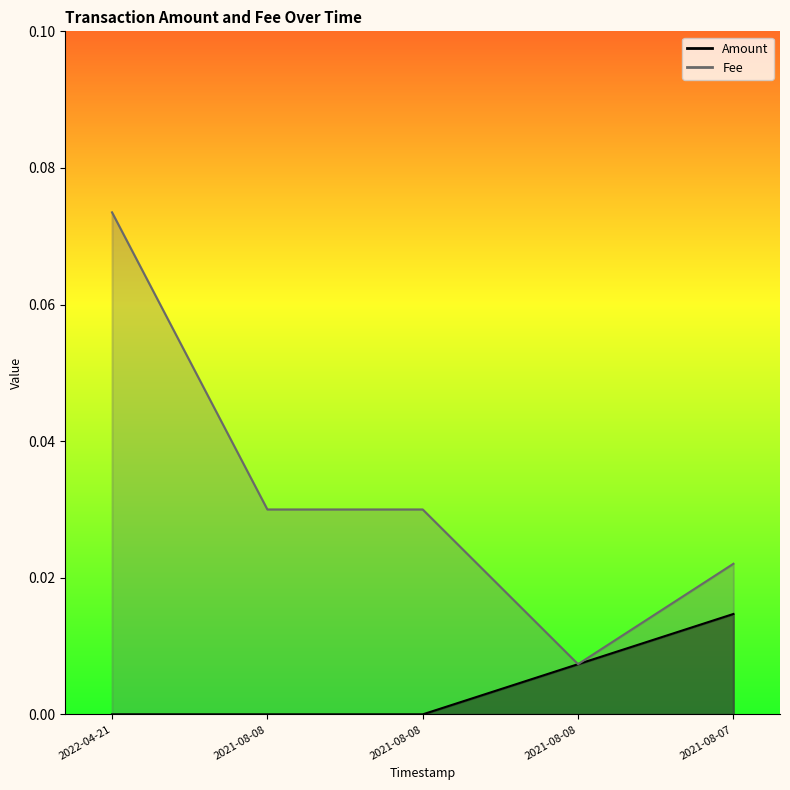

True or false: Amount and Fee intersect in this chart.

False